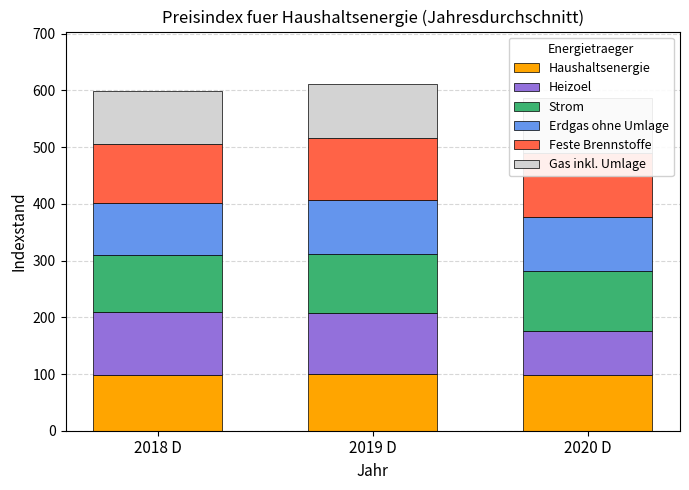

How many bars are there in total?

18